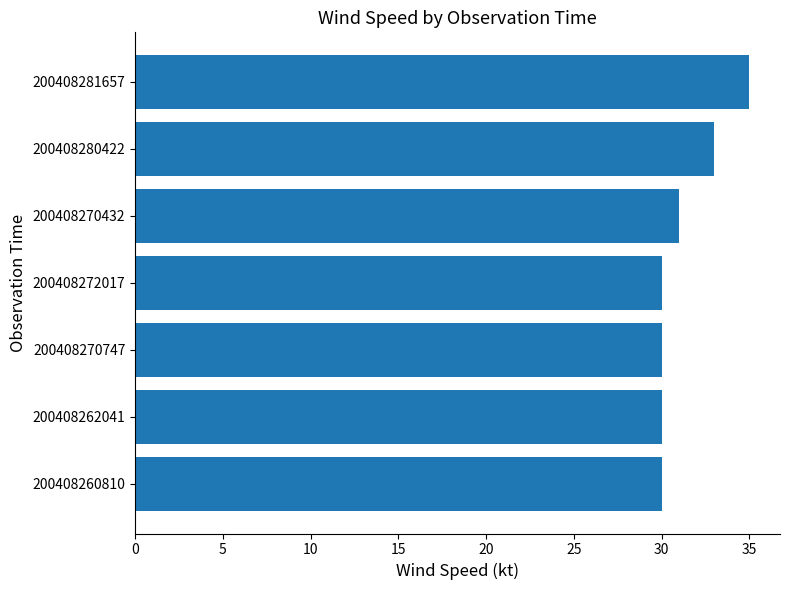

What is the greatest value displayed?

35